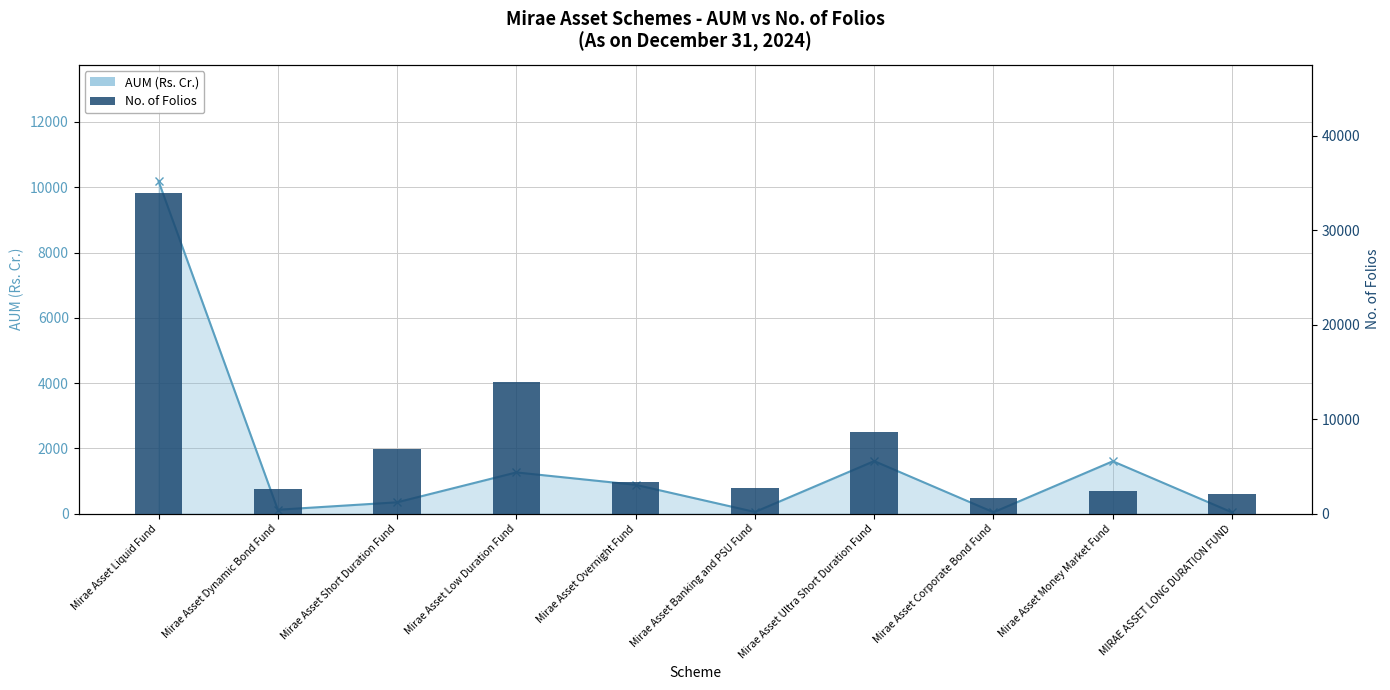

At which category is the sum across all series the highest?

Mirae Asset Liquid Fund